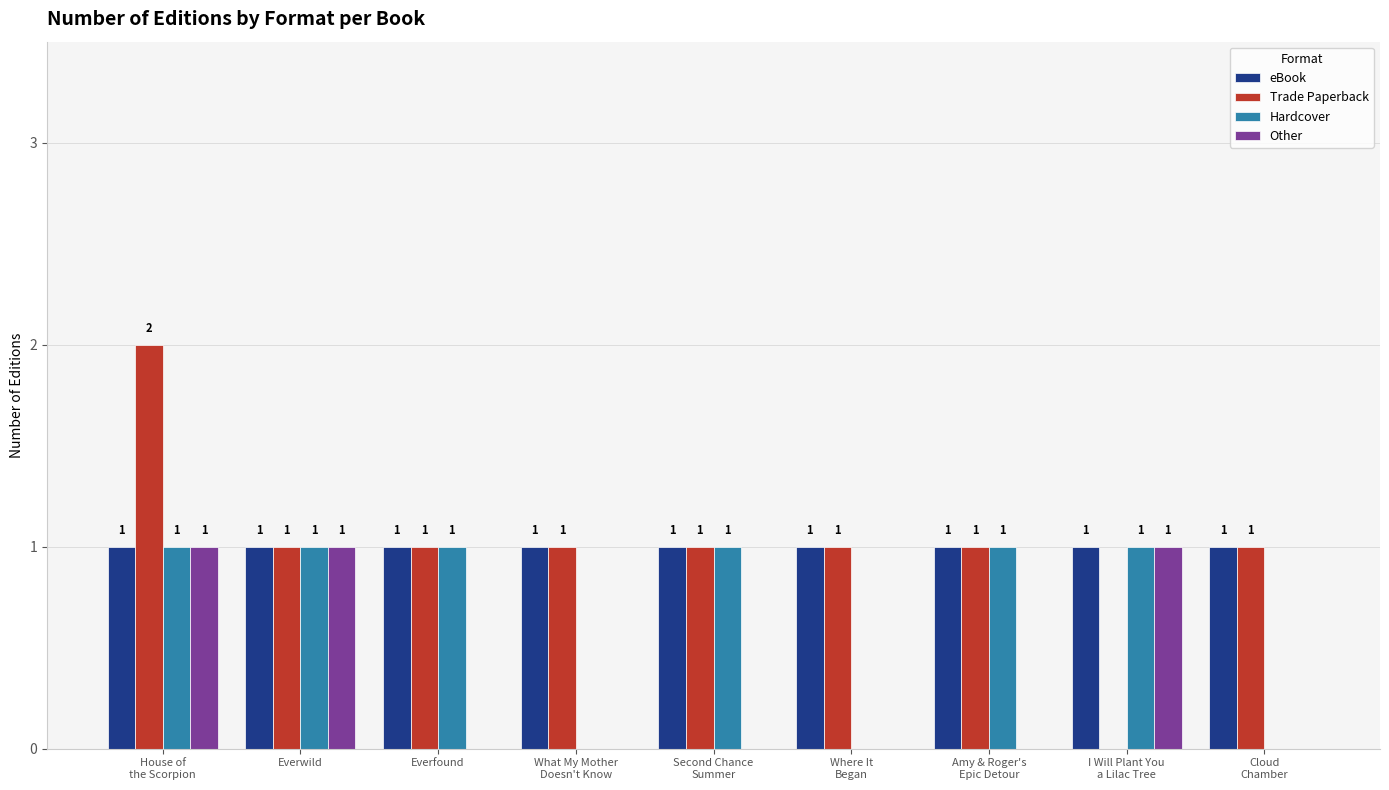

Between Everwild and Everfound, which series saw the biggest shift?

Other